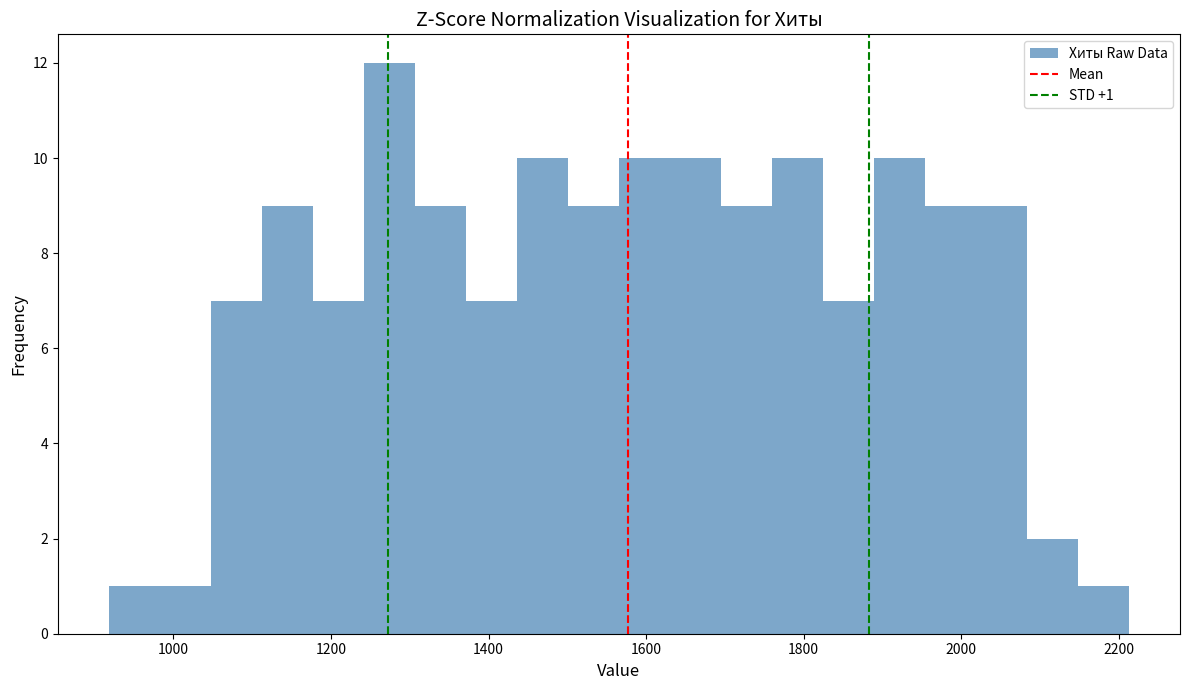

Read against the x-axis, roughly where is the centre of the tallest bar?

1280